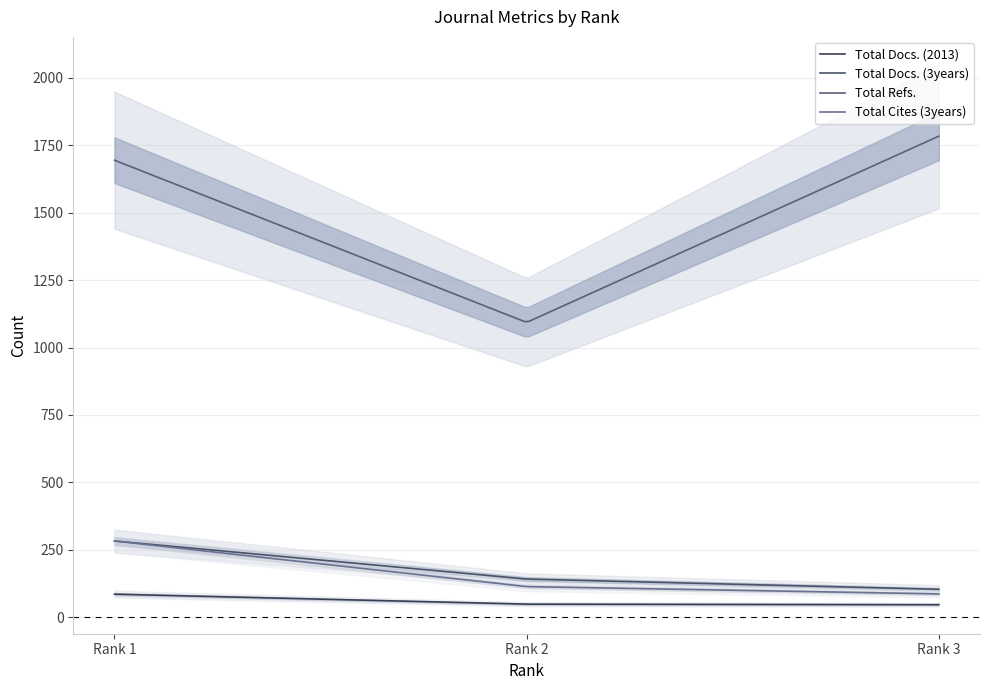

Where does the Total Docs. (3years) series first go above 142?

Rank 1